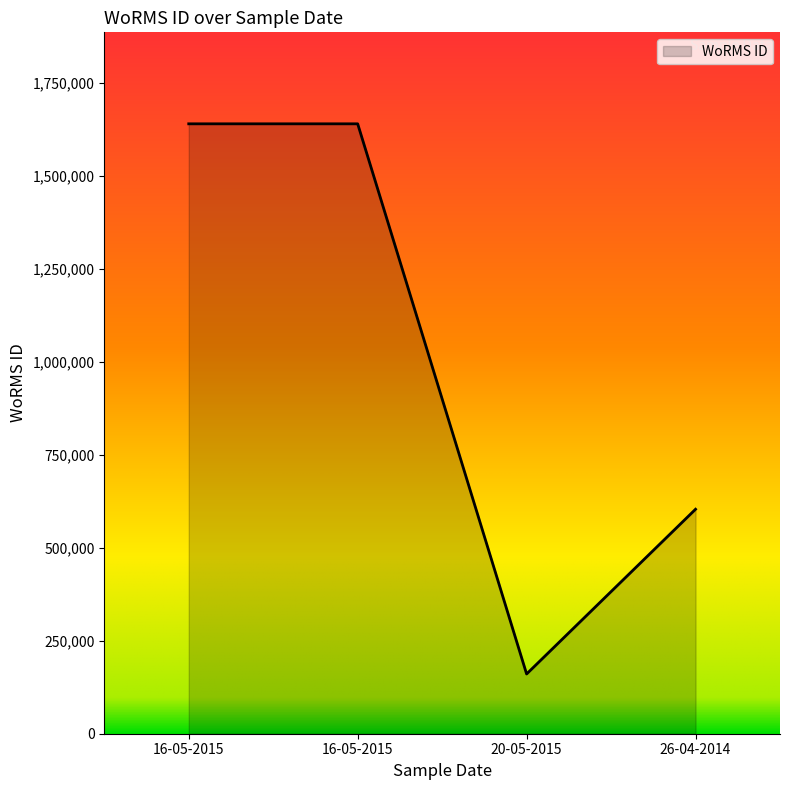

Does the chart have visible grid lines?

No